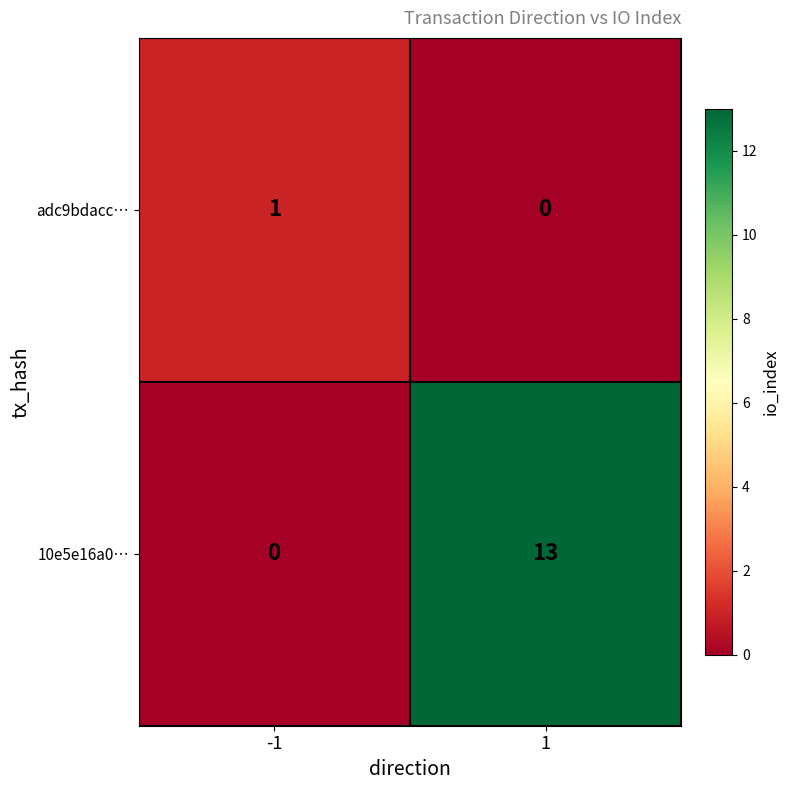

What is the greatest value displayed?

13